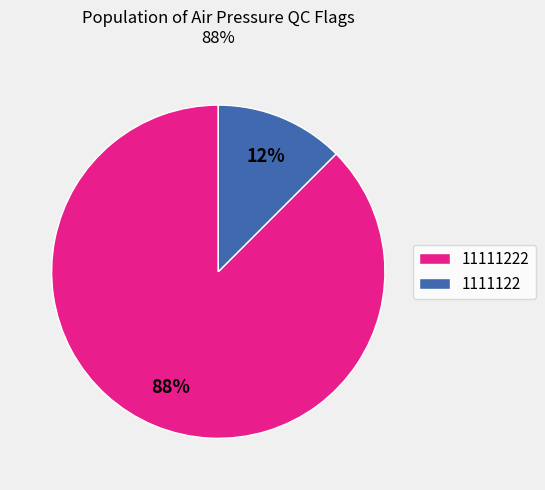

To the nearest percent, what is the average slice percentage?

50%